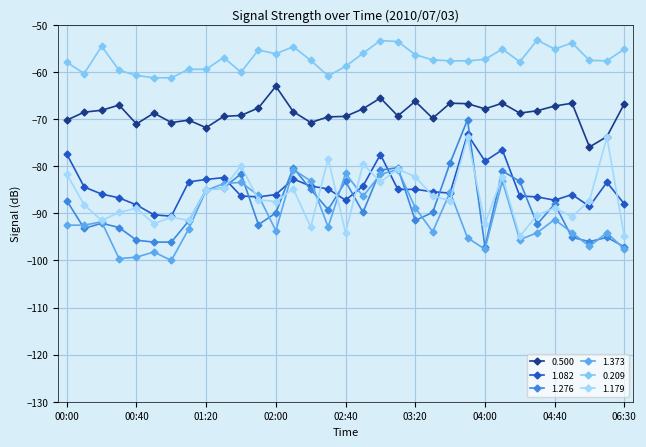

Where do 1.179 and 1.082 first cross each other?

01:30 and 01:40